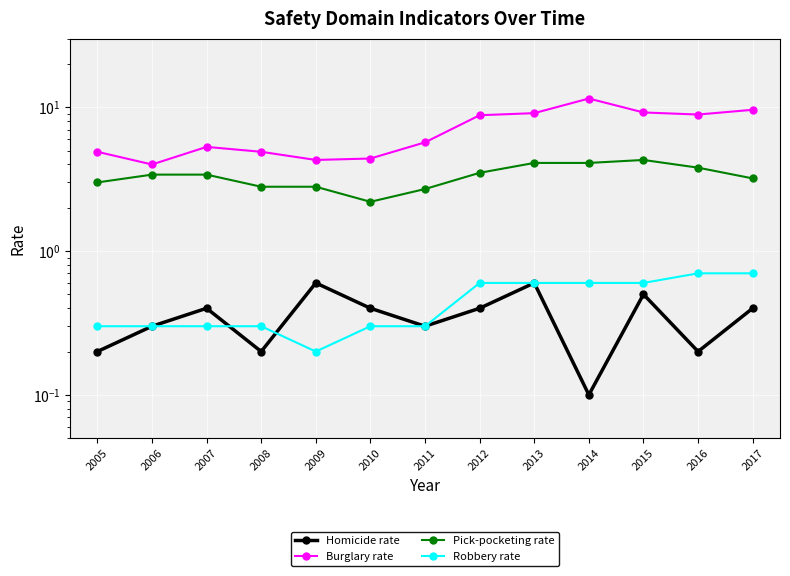

True or false: Pick-pocketing rate and Burglary rate intersect in this chart.

False